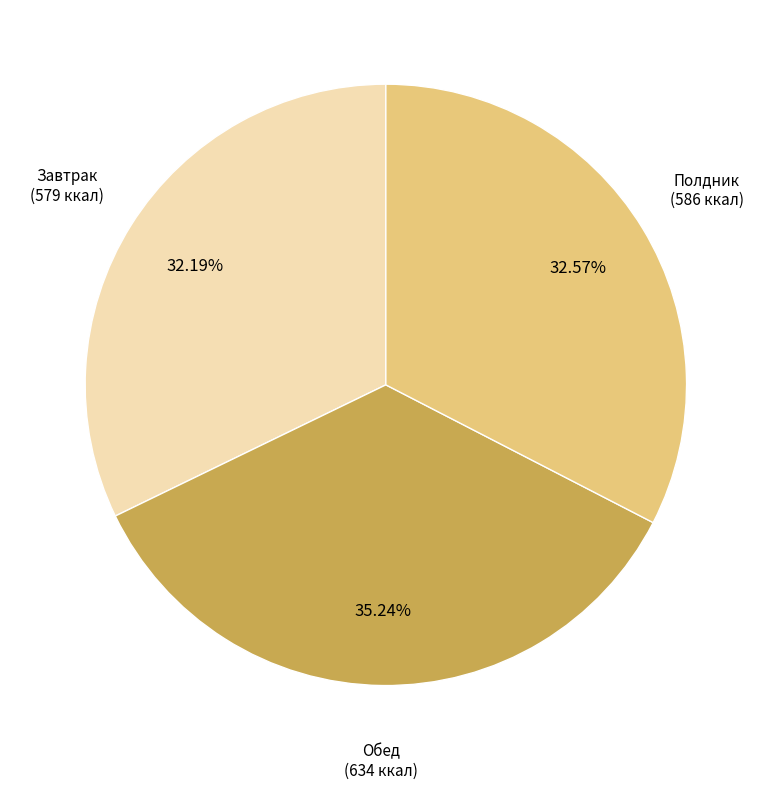

To the nearest percent, what is the average slice percentage?

33%